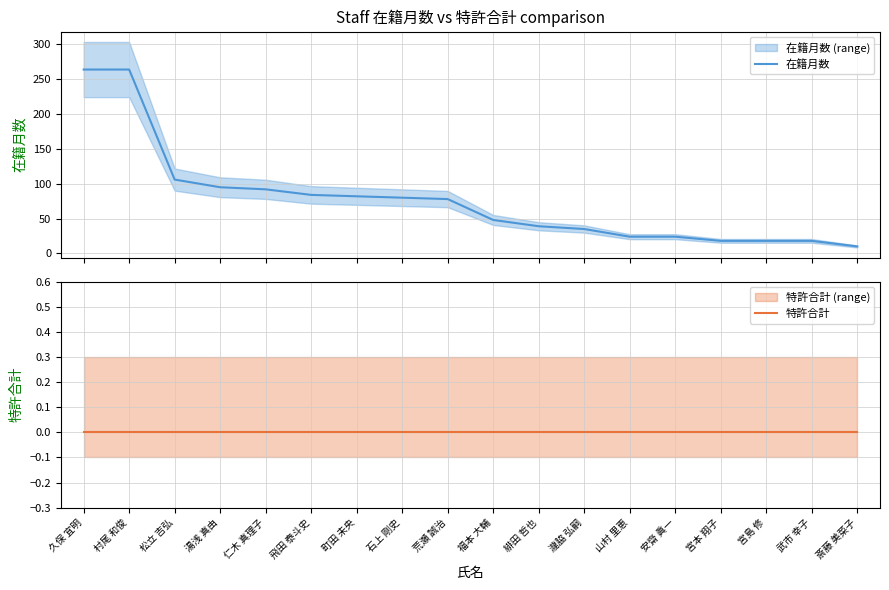

Reading left to right, transcribe all the data shown in this chart.

在籍月数: 久保 宜明=264	村尾 和俊=264	松立 吉弘=106	湯浅 真由=95	仁木 真理子=92	飛田 泰斗史=84	町田 未央=82	石上 剛史=80	荒瀬 誠治=78	福本 大輔=48	緋田 哲也=39	瀧脇 弘嗣=35	山村 里恵=24	安齋 眞一=24	宮本 翔子=18	宮島 修=18	武市 幸子=18	斎藤 美菜子=10
特許合計: 久保 宜明=0	村尾 和俊=0	松立 吉弘=0	湯浅 真由=0	仁木 真理子=0	飛田 泰斗史=0	町田 未央=0	石上 剛史=0	荒瀬 誠治=0	福本 大輔=0	緋田 哲也=0	瀧脇 弘嗣=0	山村 里恵=0	安齋 眞一=0	宮本 翔子=0	宮島 修=0	武市 幸子=0	斎藤 美菜子=0